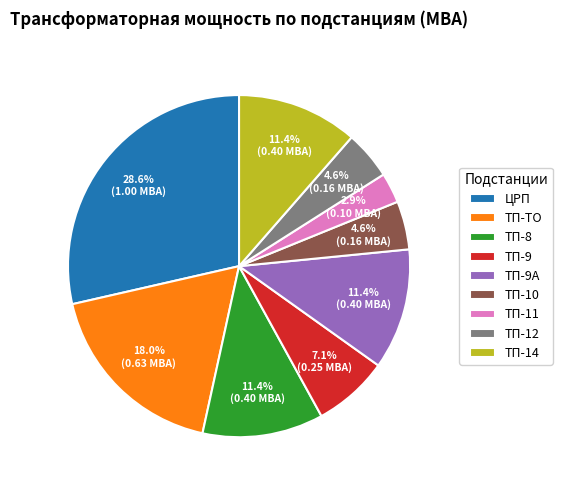

Is there a majority slice in this chart?

No